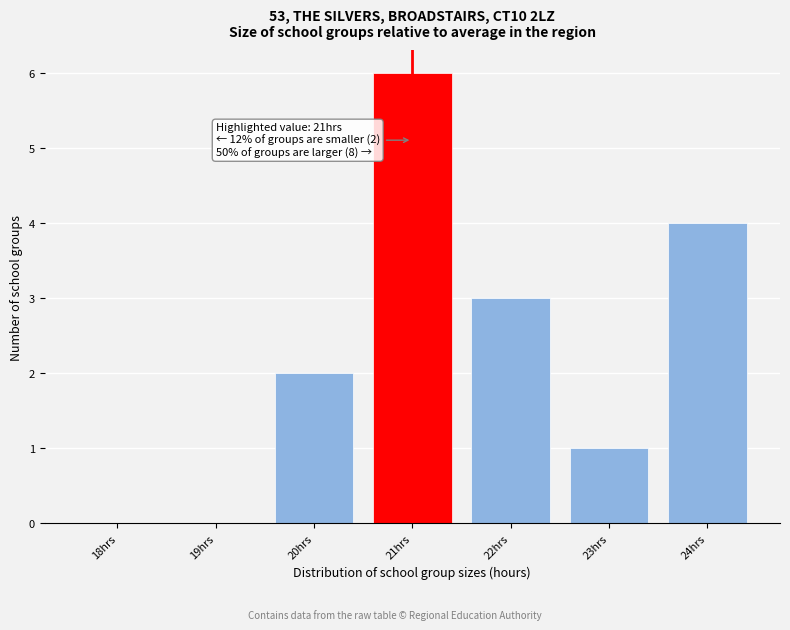

Reading left to right, what are all the values shown in this chart?

18hrs=0	19hrs=0	20hrs=2	21hrs=6	22hrs=3	23hrs=1	24hrs=4